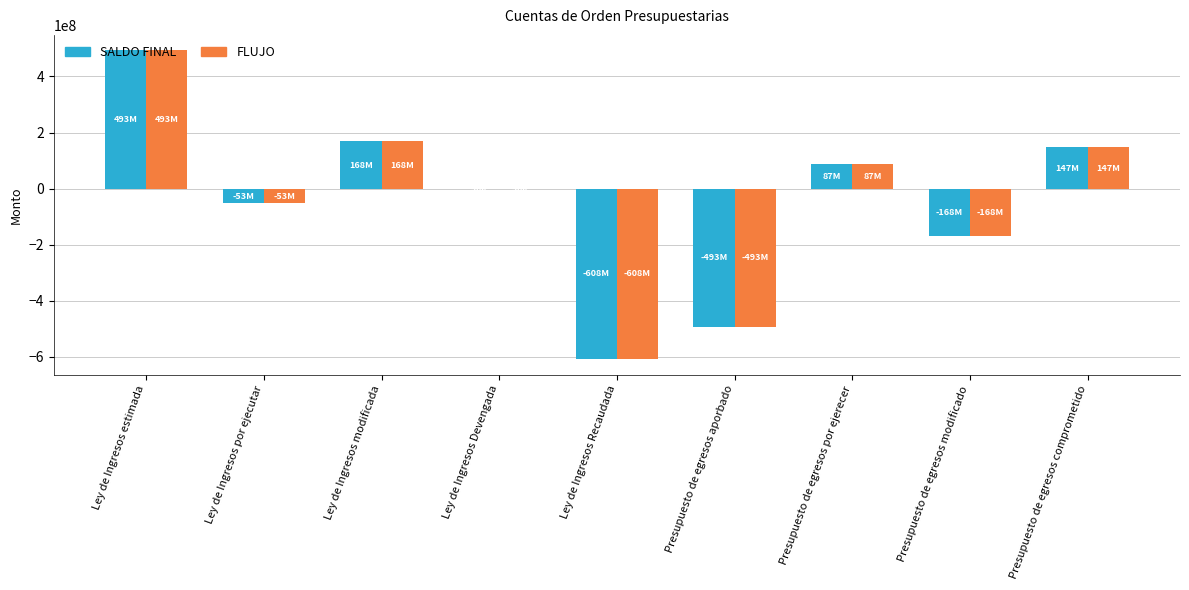

What is the approximate value of FLUJO at Ley de Ingresos por ejecutar?

-52916837.4